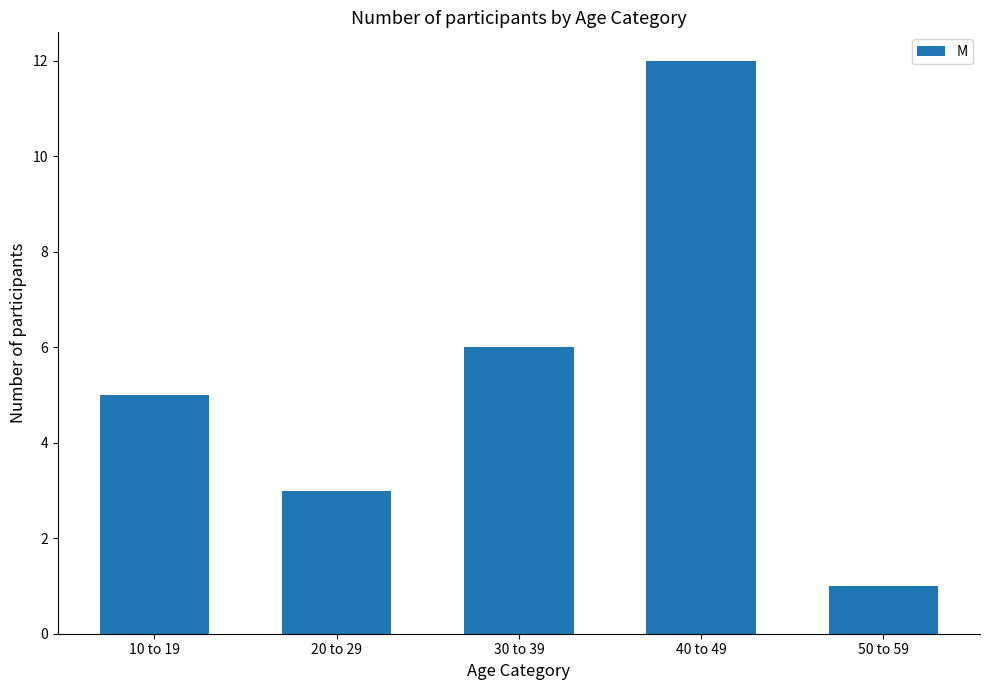

How many values are below 5?

2